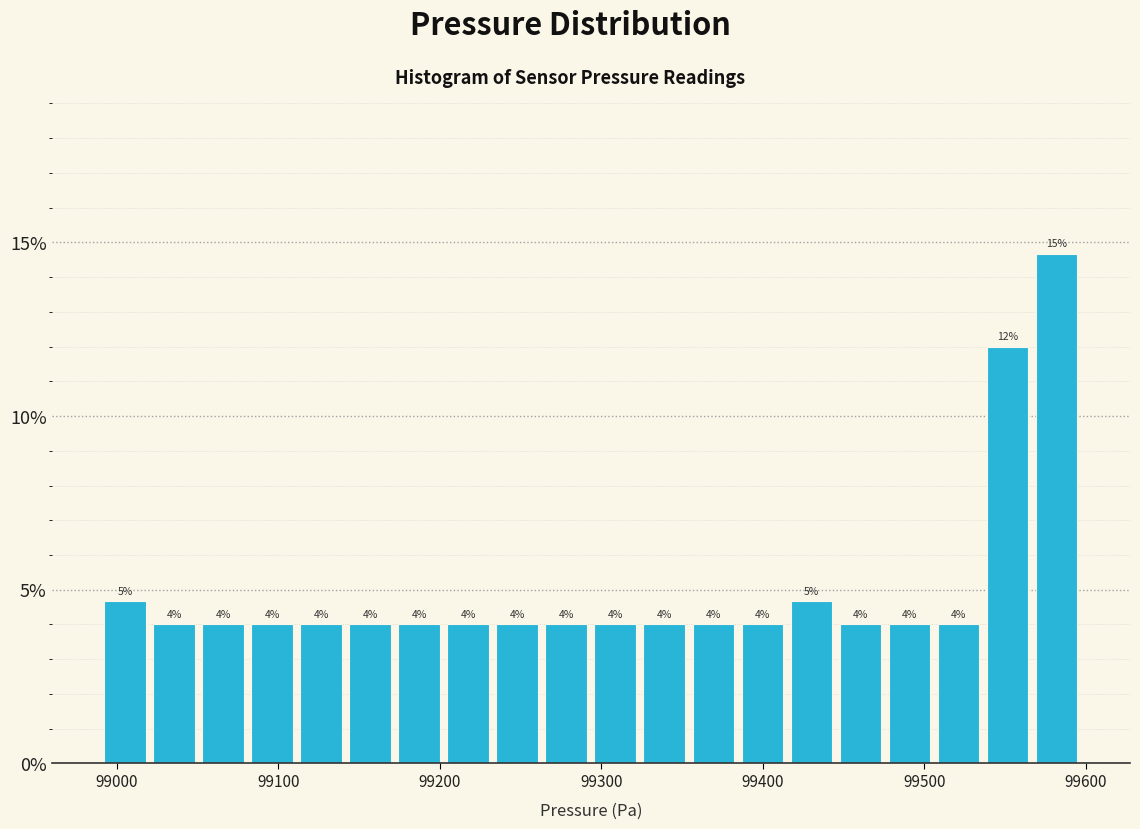

Around what value on the x-axis is the tallest bar? Give the approximate position of its centre, as read against the axis.

99580